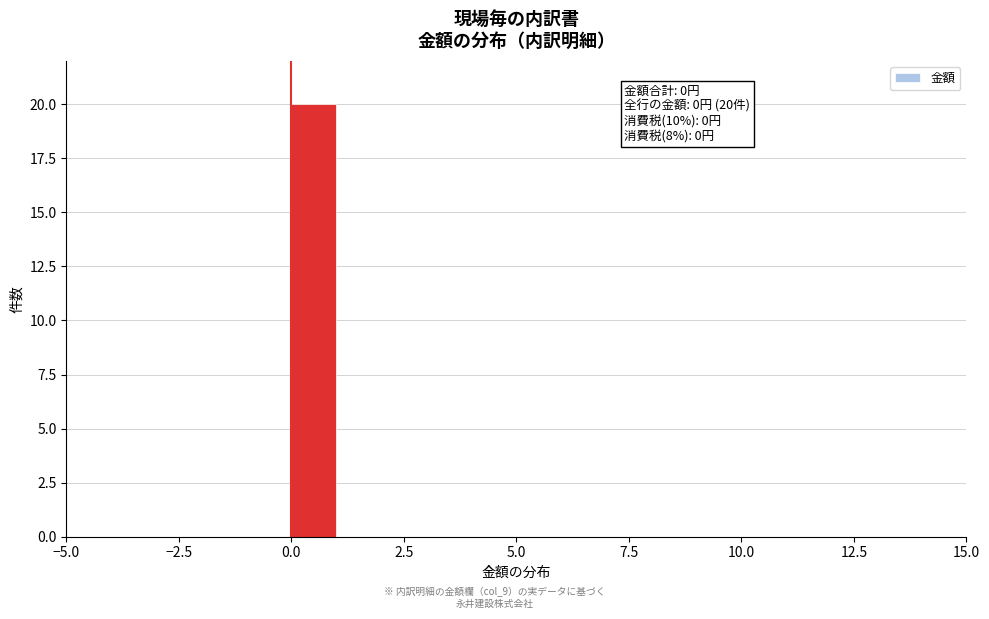

Around what value on the x-axis is the tallest bar? Give the approximate position of its centre, as read against the axis.

0.5